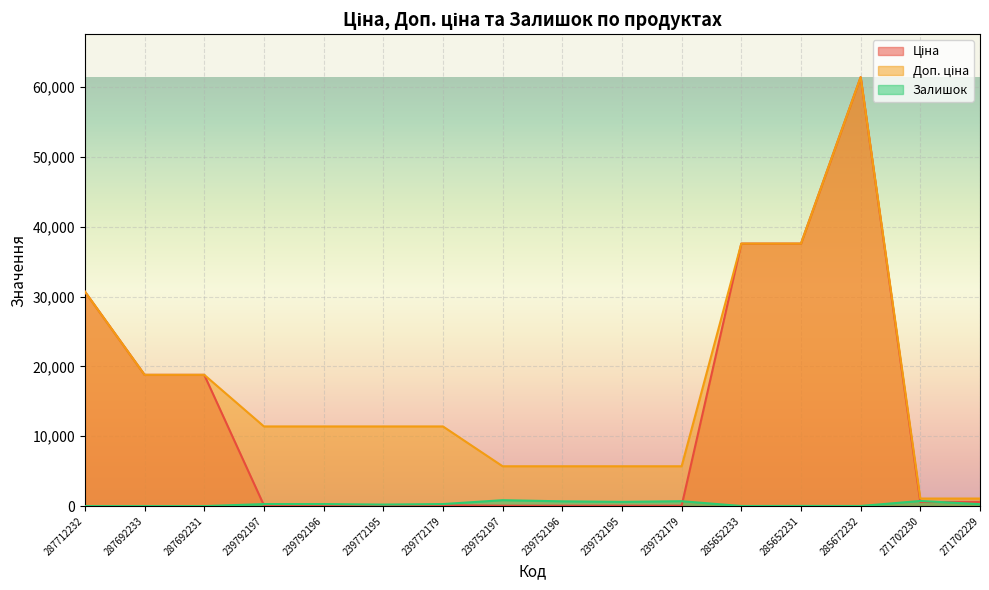

Between 239792196 and 239752197, which series saw the biggest shift?

Доп. ціна